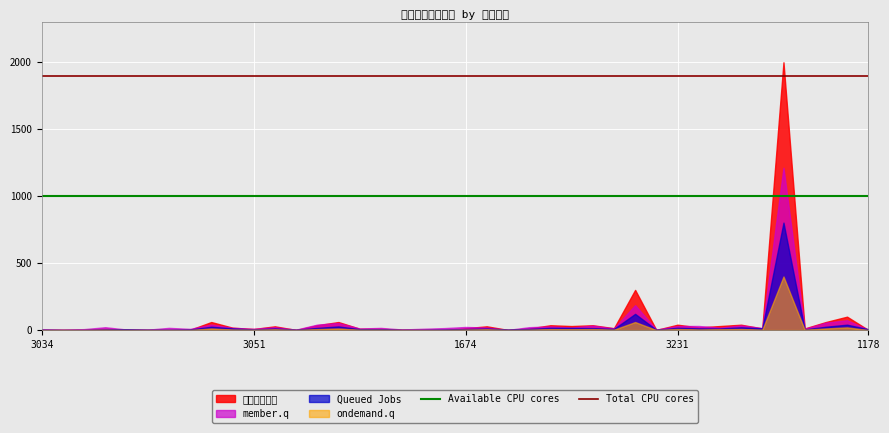

What is the highest value of the Total CPU cores series?

1900